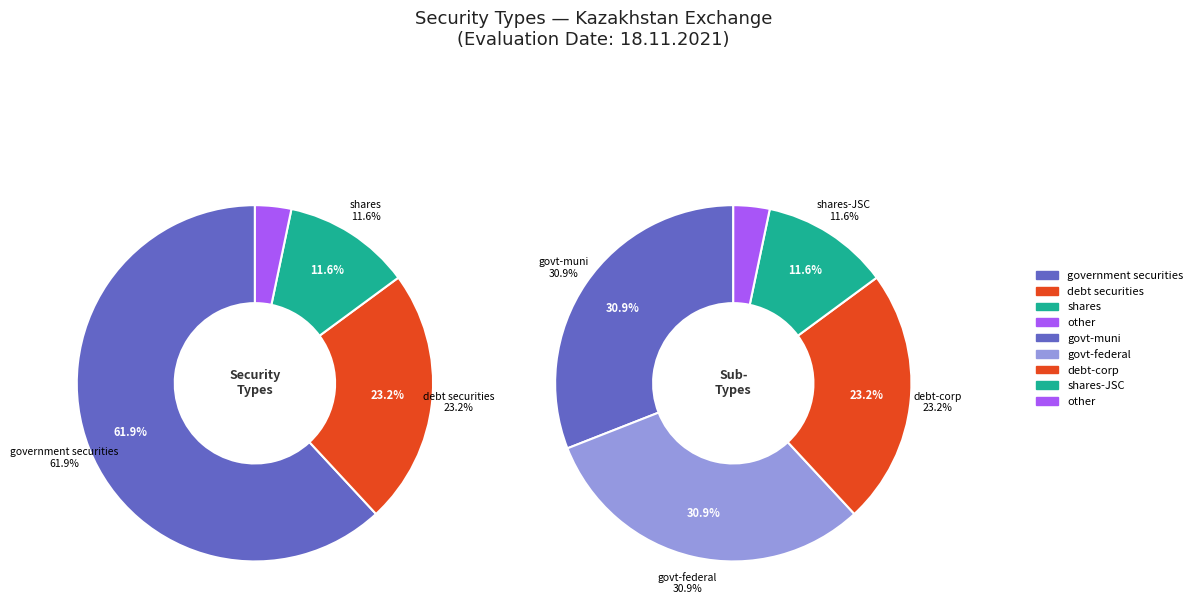

Which slice is the smallest?

other